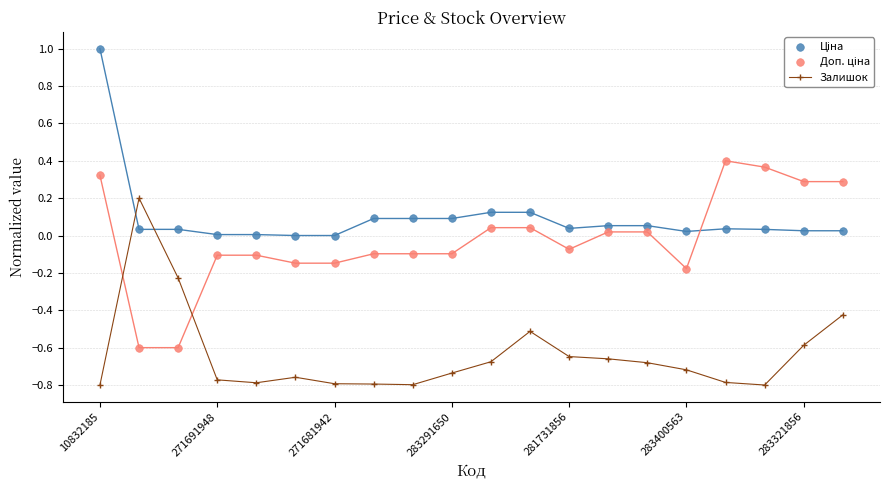

Which series has the largest total across all categories?

Ціна